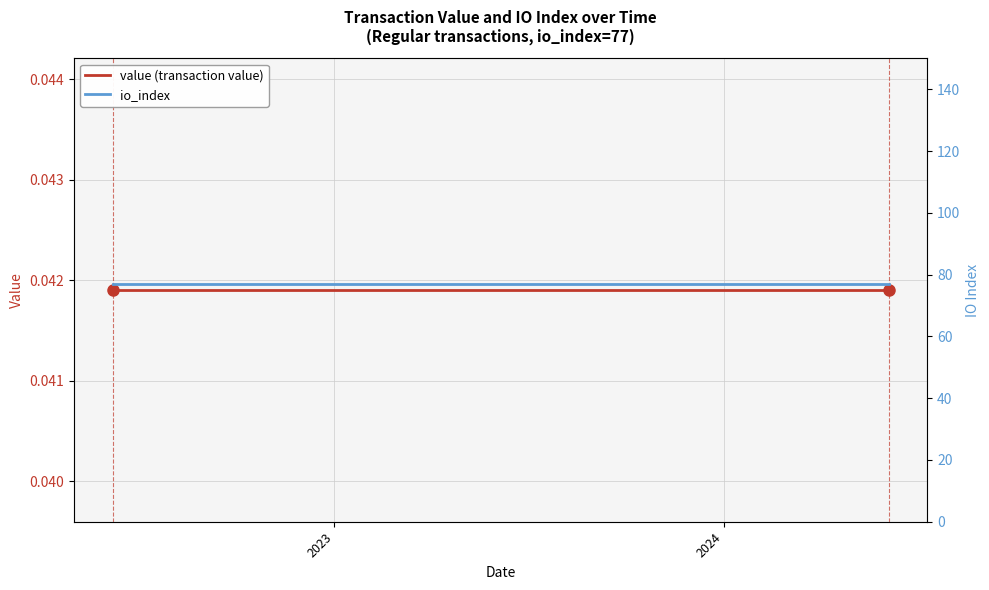

Reading left to right, what are all the values shown in this chart?

value (transaction value): 0.0	0.0	0.0	0.0	0.0	0.0	0.0	0.0	0.0	0.0	0.0	0.0	0.0	0.0	0.0	0.0	0.0	0.0	0.0	0.0	0.0	0.0	0.0	0.0	0.0
io_index: 77.0	77.0	77.0	77.0	77.0	77.0	77.0	77.0	77.0	77.0	77.0	77.0	77.0	77.0	77.0	77.0	77.0	77.0	77.0	77.0	77.0	77.0	77.0	77.0	77.0